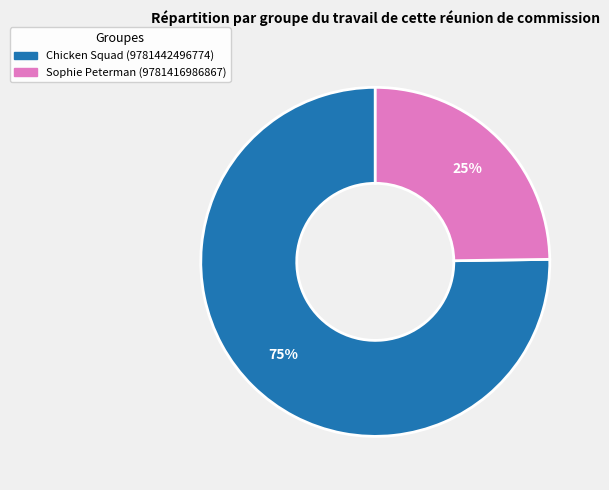

True or false: Sophie Peterman (9781416986867) accounts for 25% of the total.

True